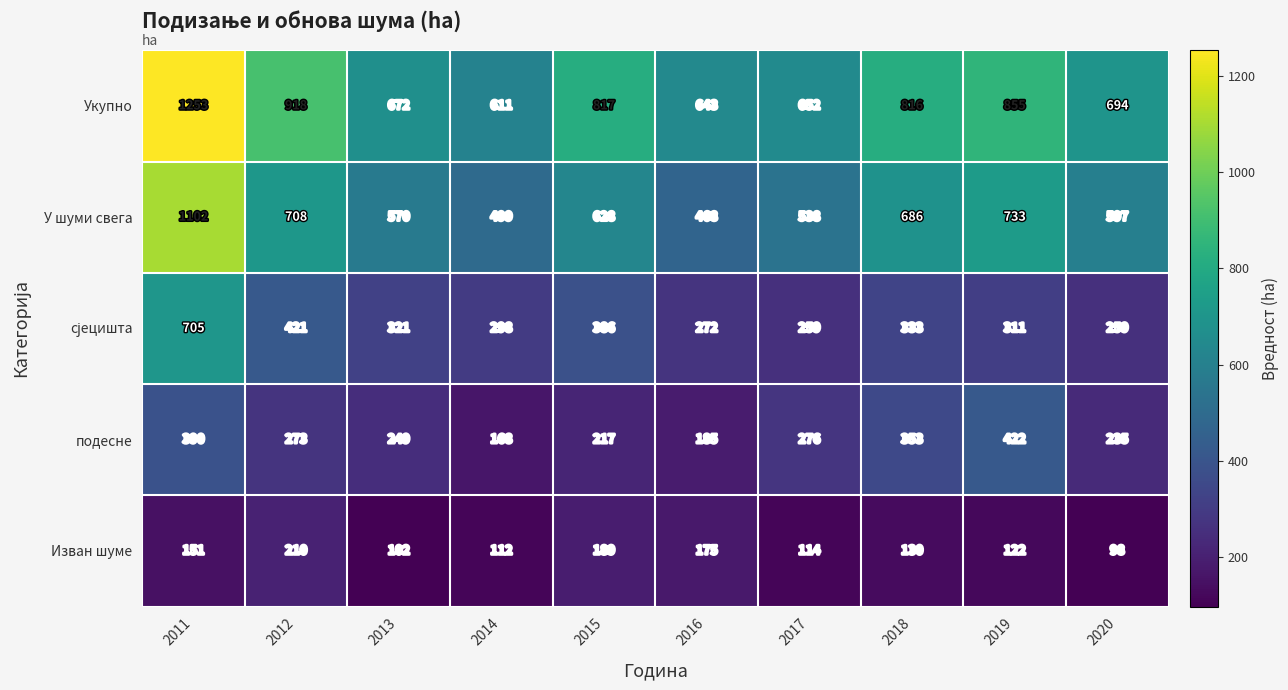

List the labels in order of Изван шуме value, smallest first.

2020, 2013, 2014, 2017, 2019, 2018, 2011, 2016, 2015, 2012